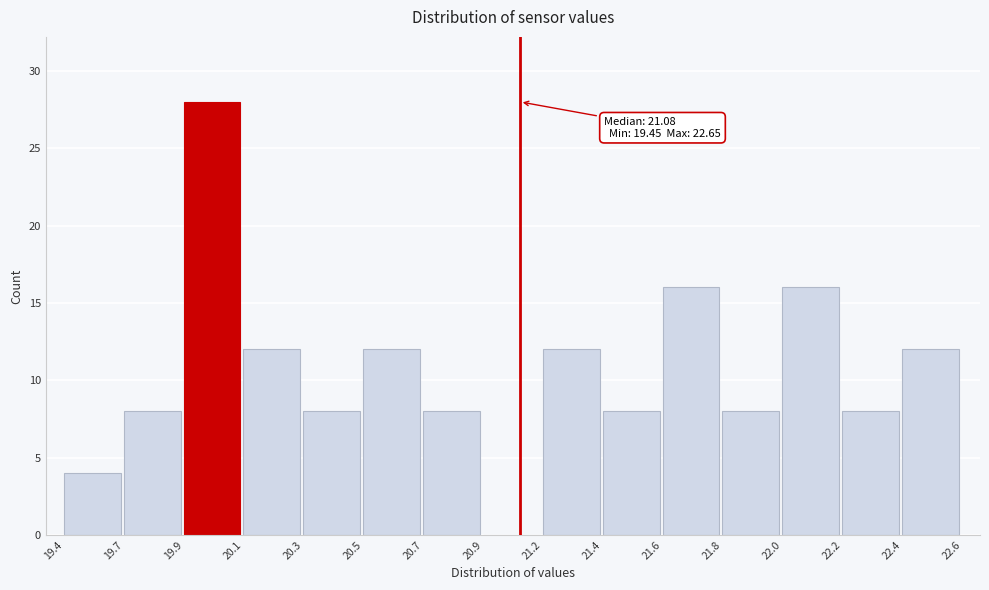

Reading left to right, what are all the values shown in this chart?

19.4=4	19.7=8	19.9=28	20.1=12	20.3=8	20.5=12	20.7=8	20.9=0	21.2=12	21.4=8	21.6=16	21.8=8	22.0=16	22.2=8	22.4=12